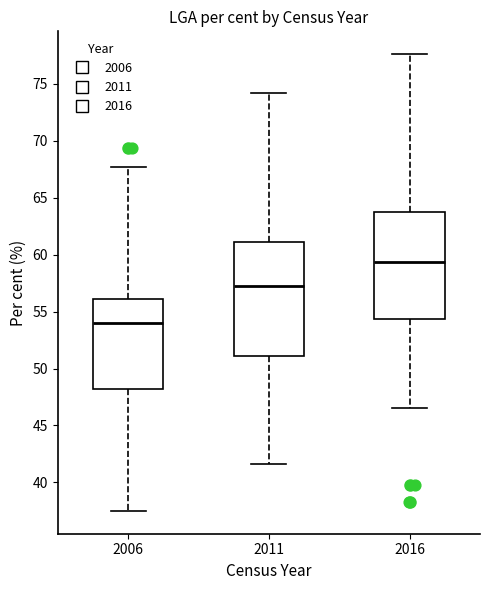

Reading left to right, transcribe this box plot: for each box, give where its median line is, the range the box spans, and where its two whiskers end, as read against the y-axis. The values are not printed on the chart, so give them approximately, as read against the axis.

2006: median 54.0, box 48.0 to 56.0, whiskers 37.5 to 67.5
2011: median 57.5, box 51.0 to 61.0, whiskers 41.5 to 74.0
2016: median 59.5, box 54.5 to 64.0, whiskers 46.5 to 77.5